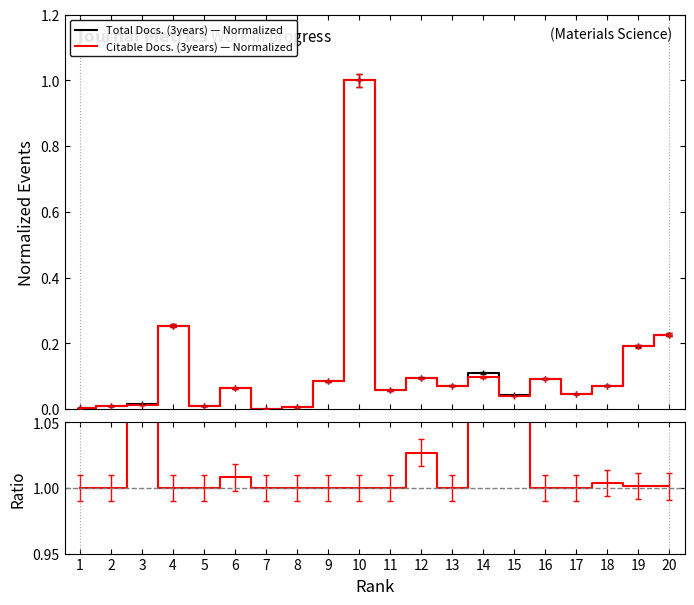

Rank the series at 14 from lowest to highest value.

Citable Docs. (3years) — Normalized, Total Docs. (3years) — Normalized, Ratio